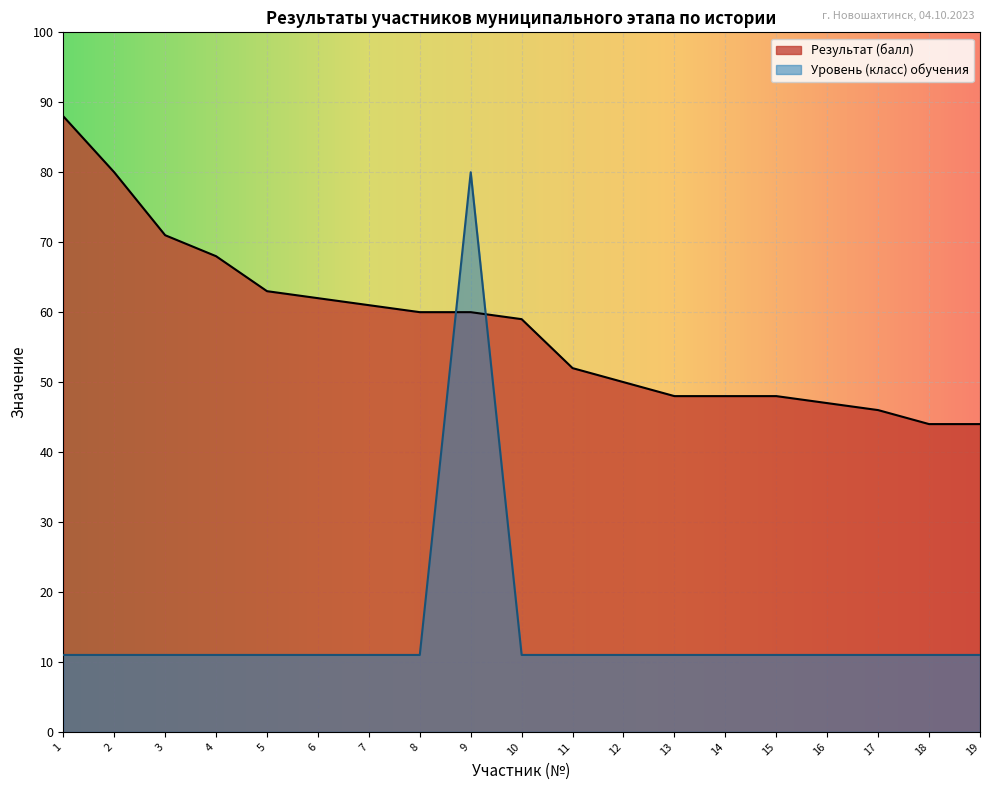

How many lines are shown in the chart?

2